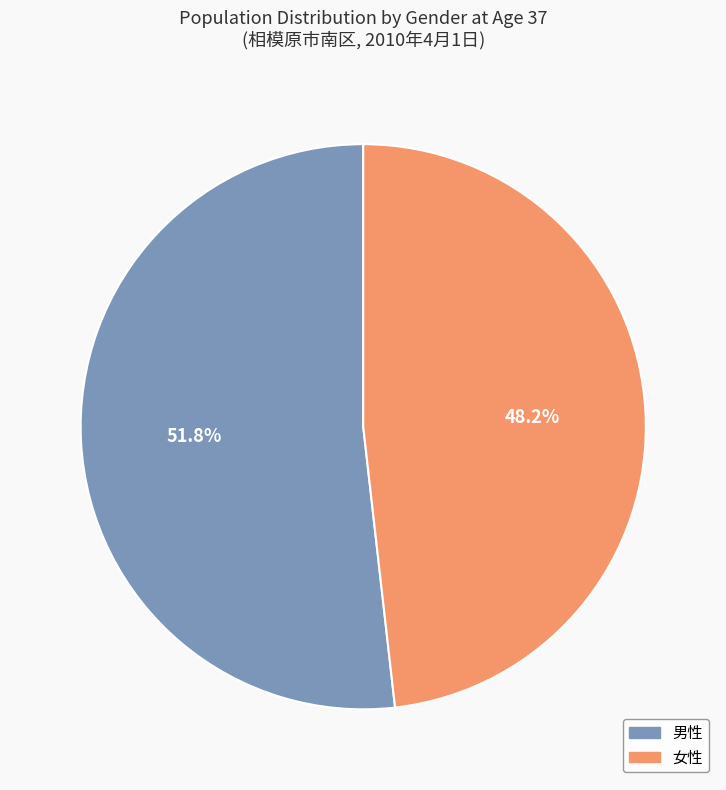

To the nearest percent, what percentage of the pie is 女性?

48%